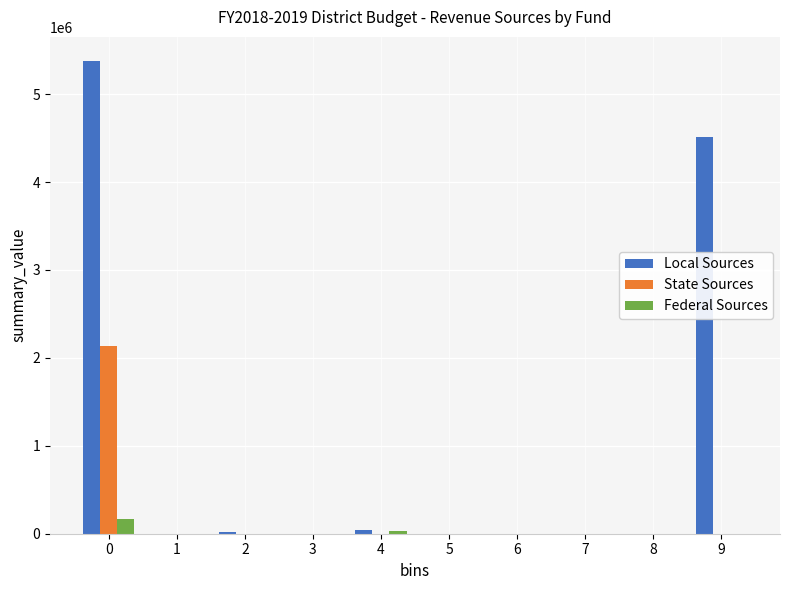

The value of State Sources at 8 is 0. True or false?

True